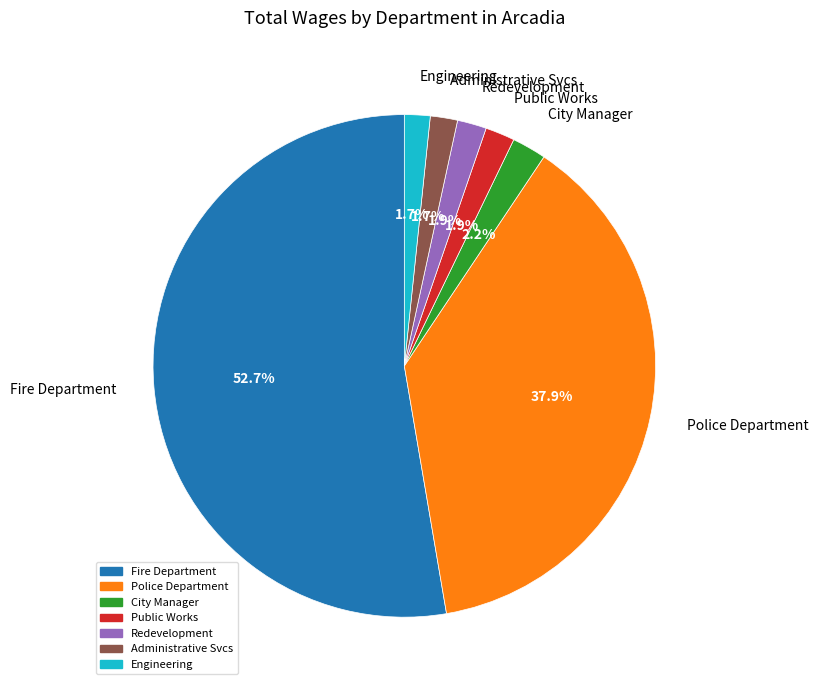

Does Administrative Svcs represent more than half of the total?

No